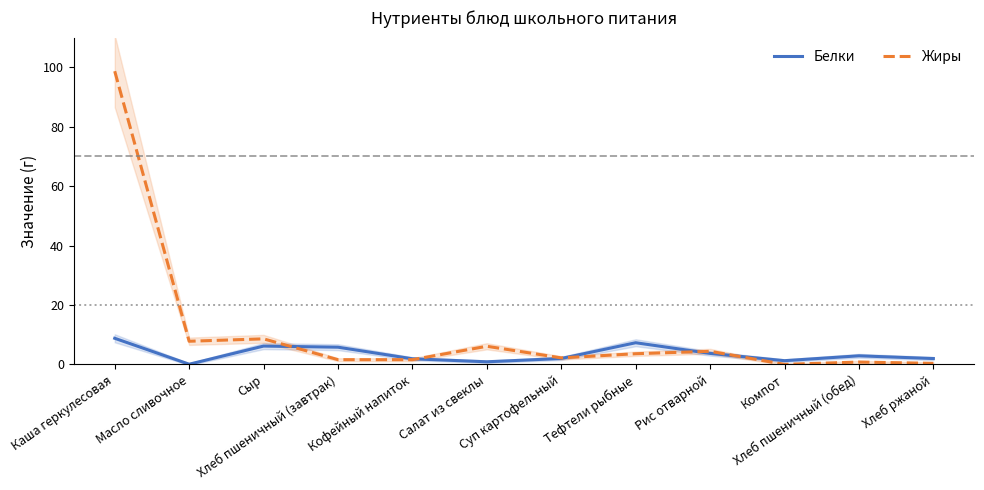

What is the difference between the Жиры values at Рис отварной and Компот?

4.4